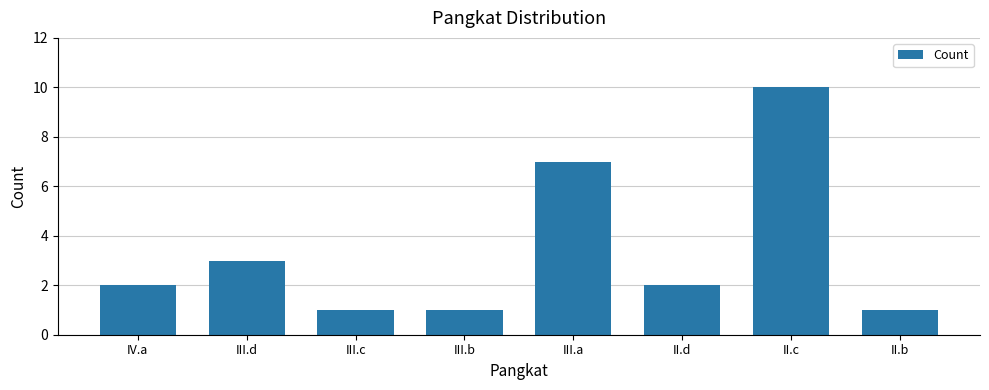

Reading left to right, what are all the values shown in this chart?

2	3	1	1	7	2	10	1